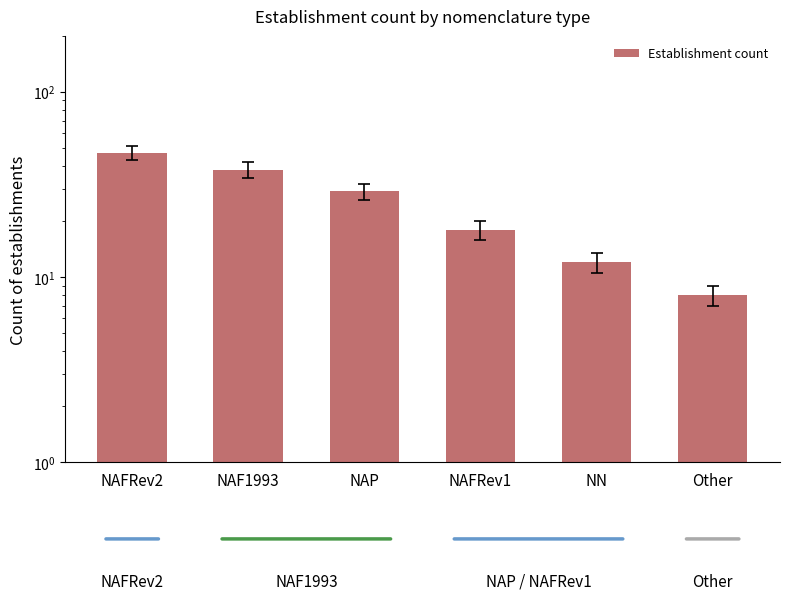

At which label is the value closest to 27?

NAP